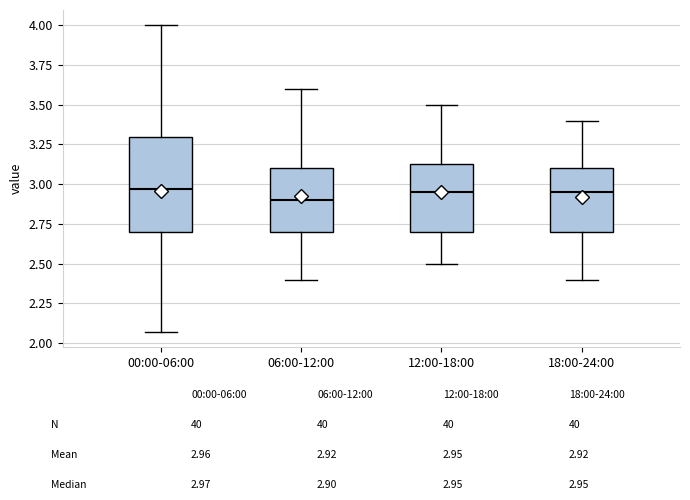

Reading left to right, read every box against the y-axis: the position of its median line, the range the box covers, and the ends of its whiskers. The values are not printed on the chart, so give them approximately, as read against the axis.

00:00-06:00: median 2.95, box 2.70 to 3.30, whiskers 2.05 to 4.00
06:00-12:00: median 2.90, box 2.70 to 3.10, whiskers 2.40 to 3.60
12:00-18:00: median 2.95, box 2.70 to 3.15, whiskers 2.50 to 3.50
18:00-24:00: median 2.95, box 2.70 to 3.10, whiskers 2.40 to 3.40